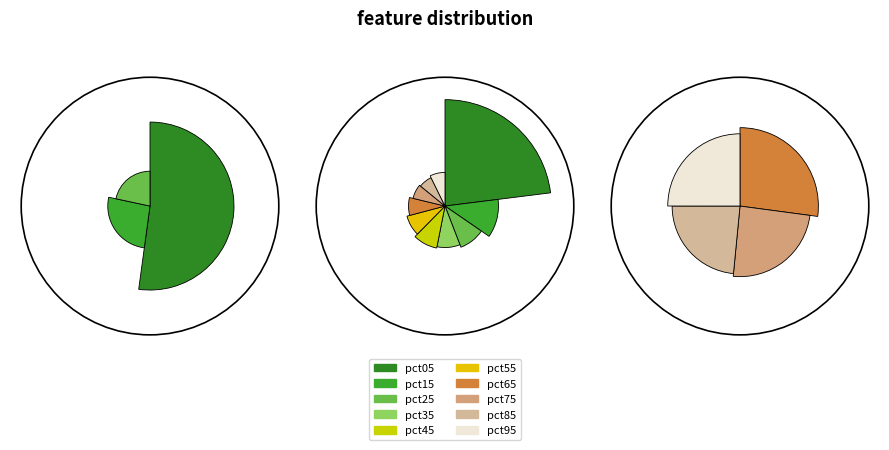

Between pct15 and pct75, which is larger?

pct15